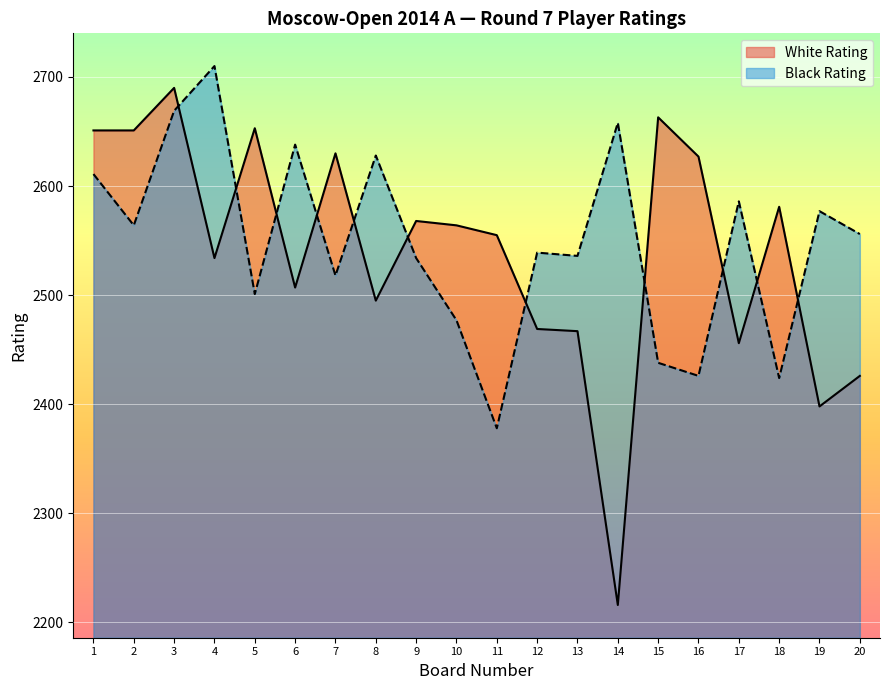

How many distinct data groups are displayed?

2